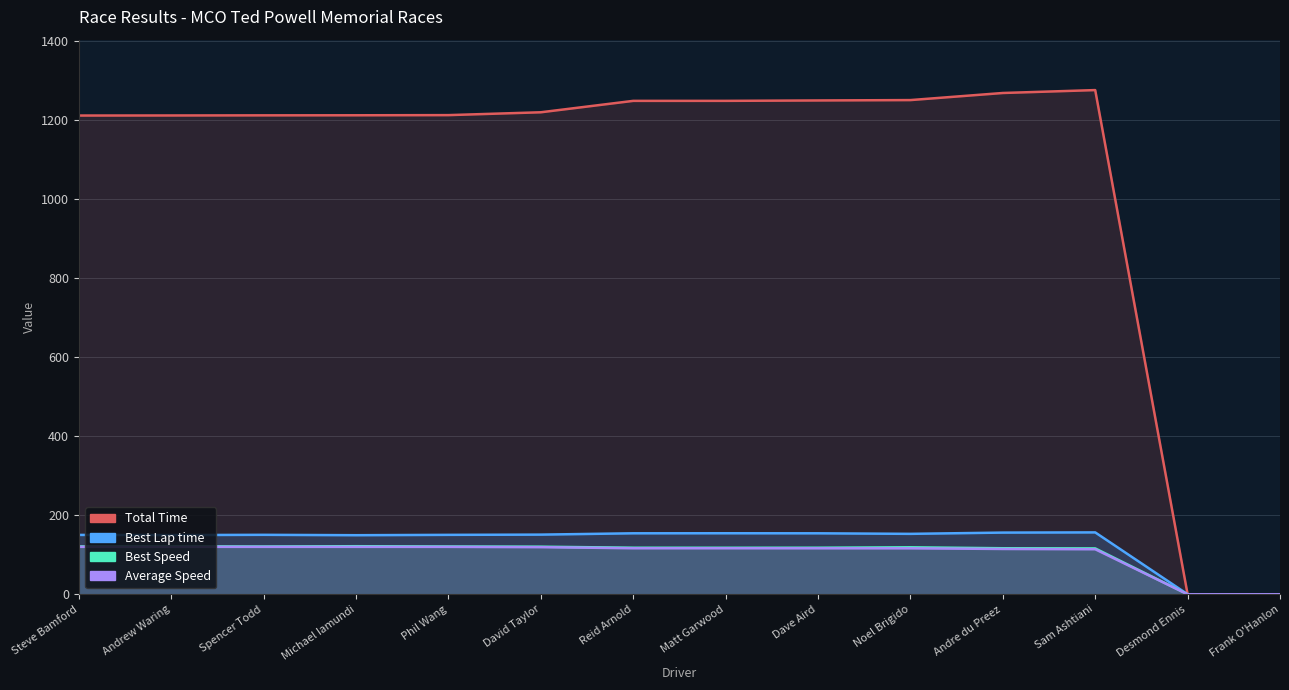

What is the greatest value displayed?

1275.8